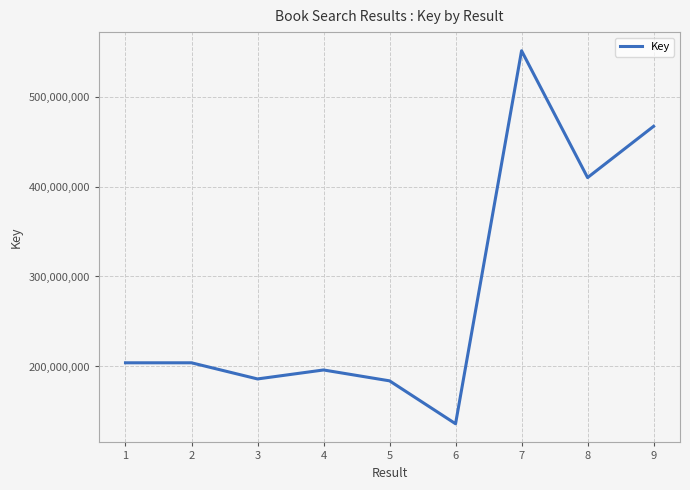

What is the approximate value at 3, to the nearest 10?

186139750